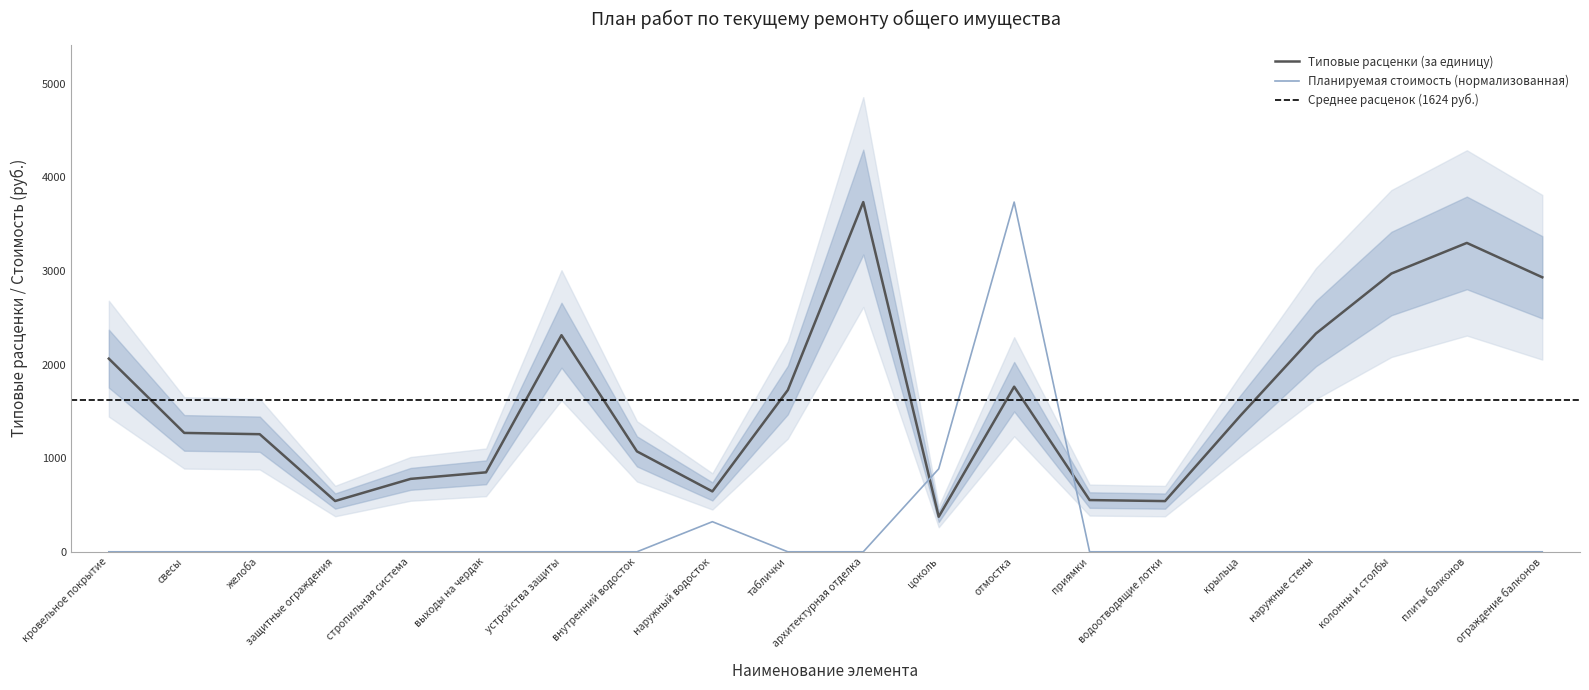

What position from the right is наружный водосток?

12